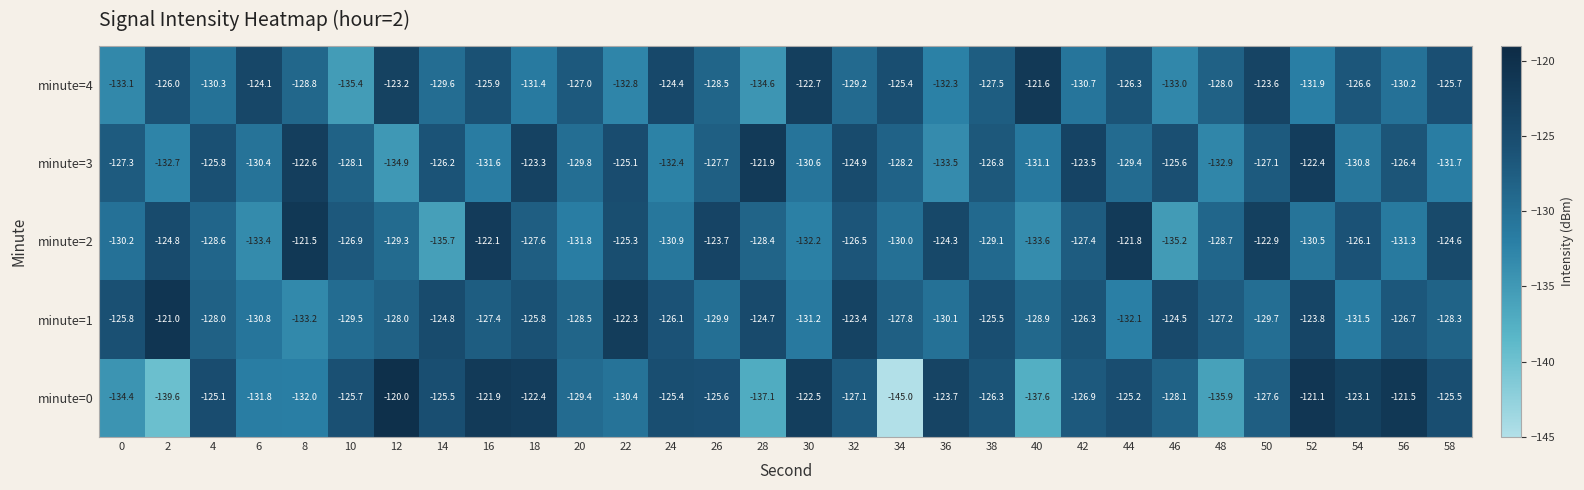

At which label is minute=4 closest to -128?

48